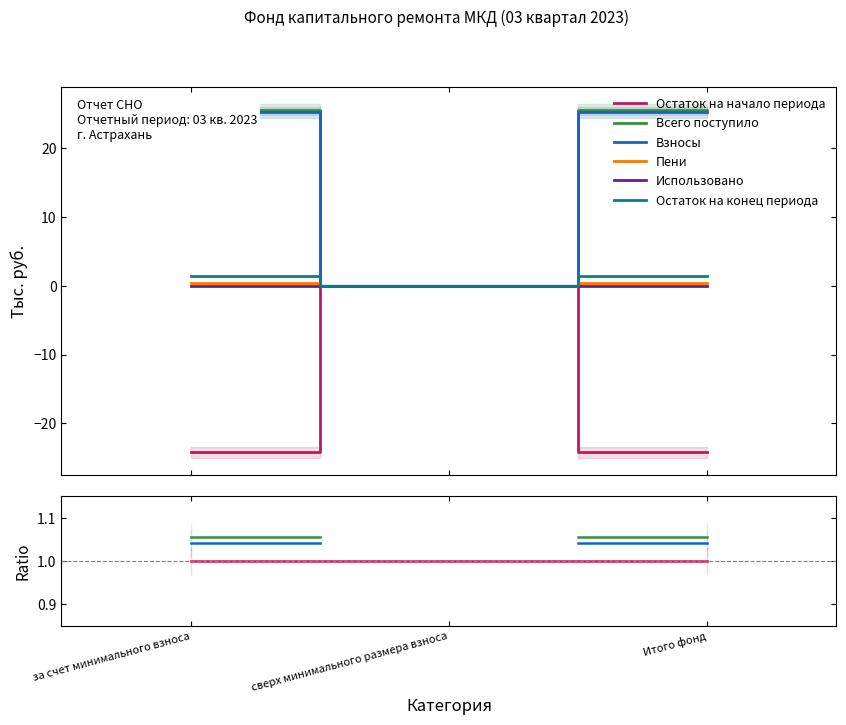

Is it true that Остаток на начало периода equals 1.5 at сверх минимального размера взноса?

False